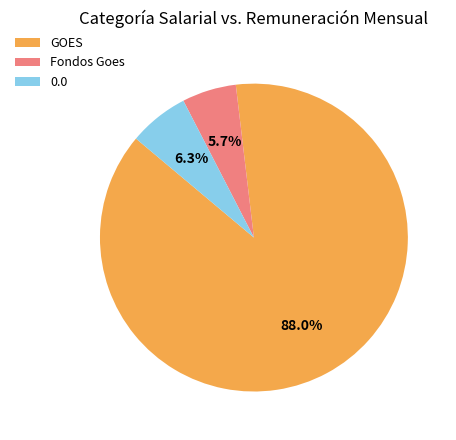

To the nearest percent, what is the average slice percentage?

33%